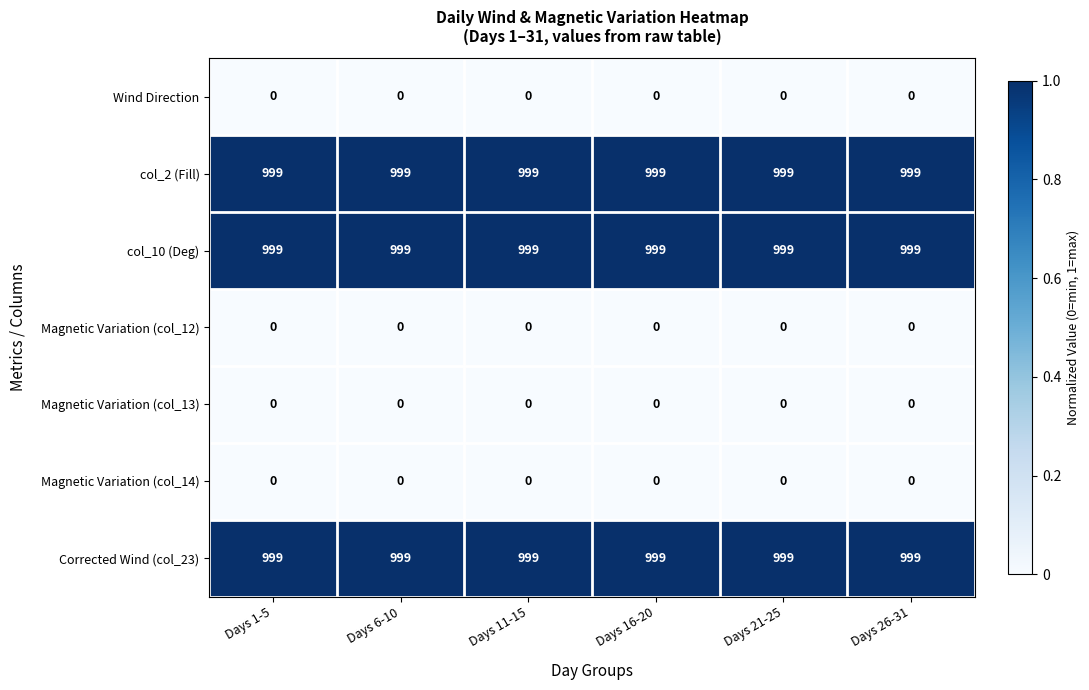

What is the sum of all Corrected Wind (col_23) values?

5994